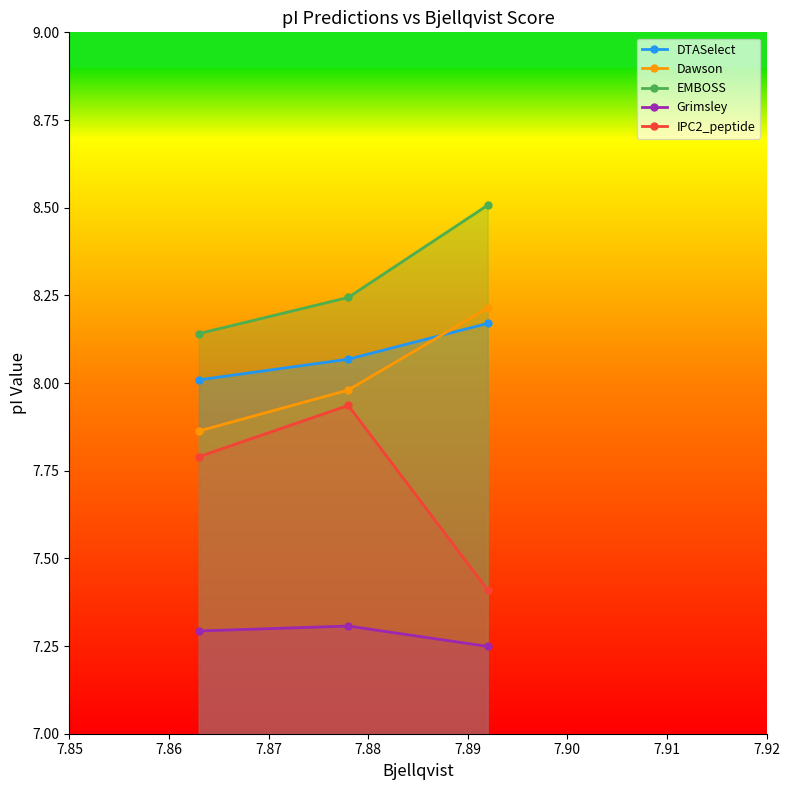

Which series has the largest range (max minus min)?

IPC2_peptide